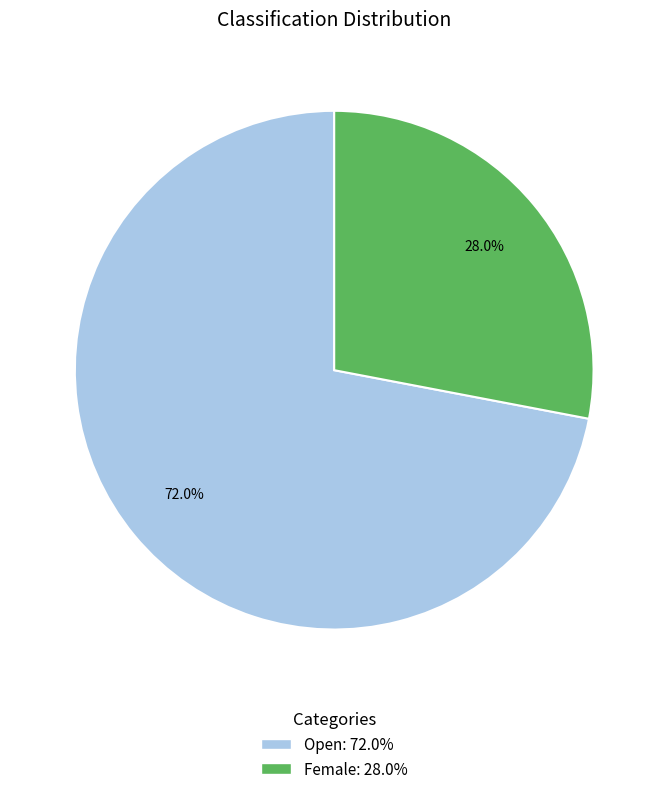

True or false: Open accounts for 66% of the total.

False